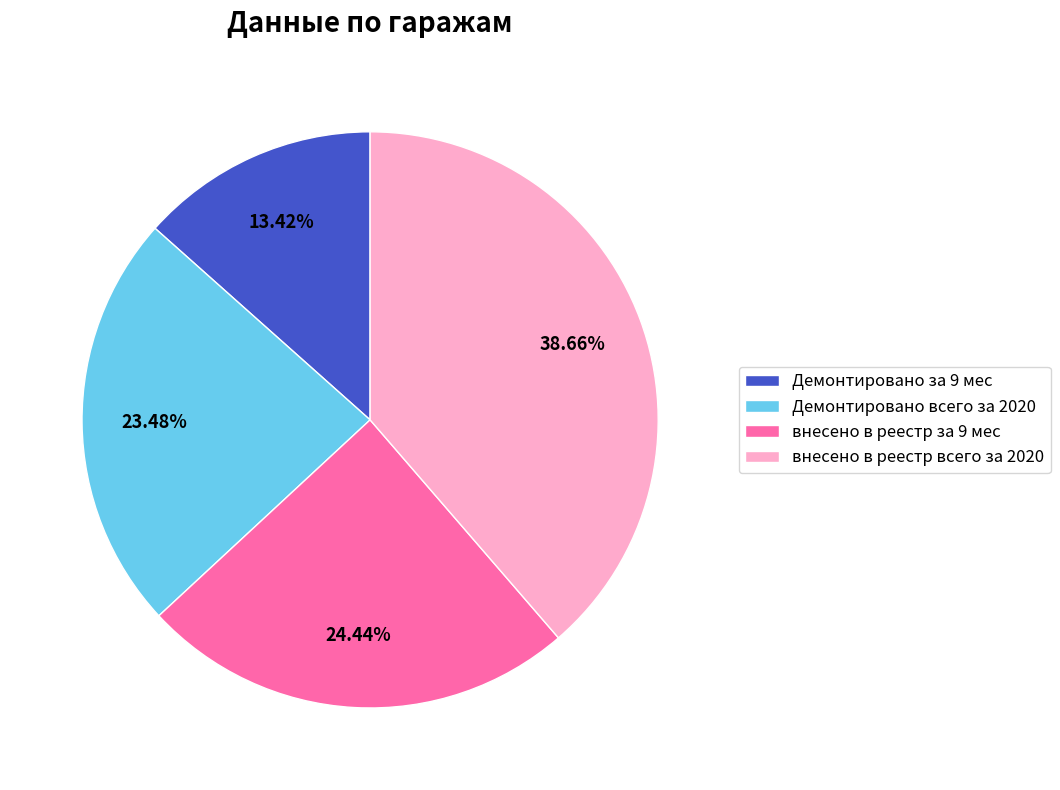

Which category has the biggest portion of the pie?

внесено в реестр всего за 2020